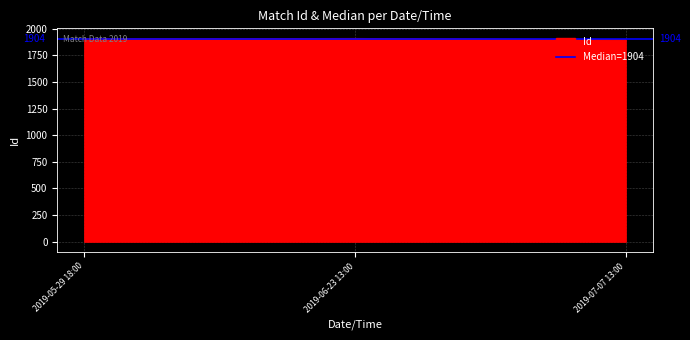

The Id series shows 3394 at 2019-05-29 18:00. True or false?

False